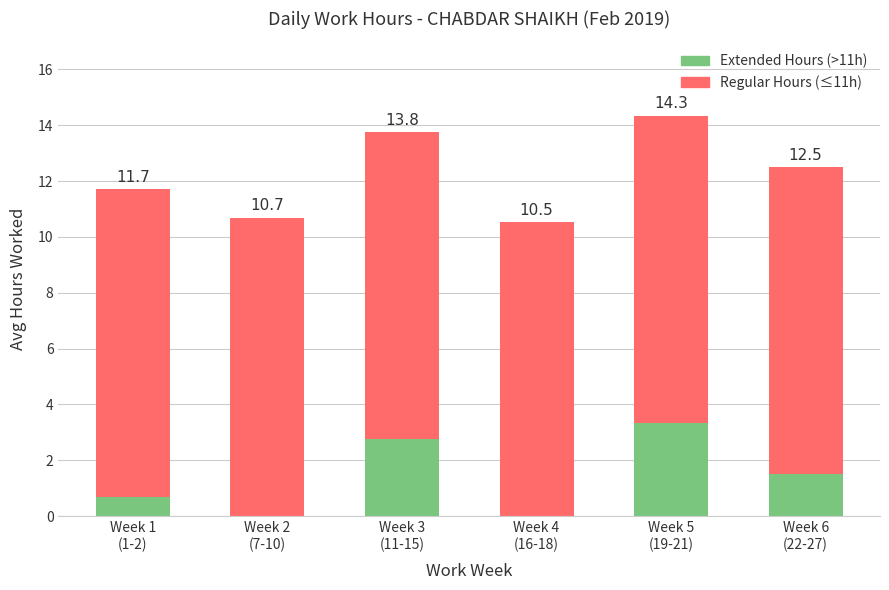

Are the bars horizontal?

No